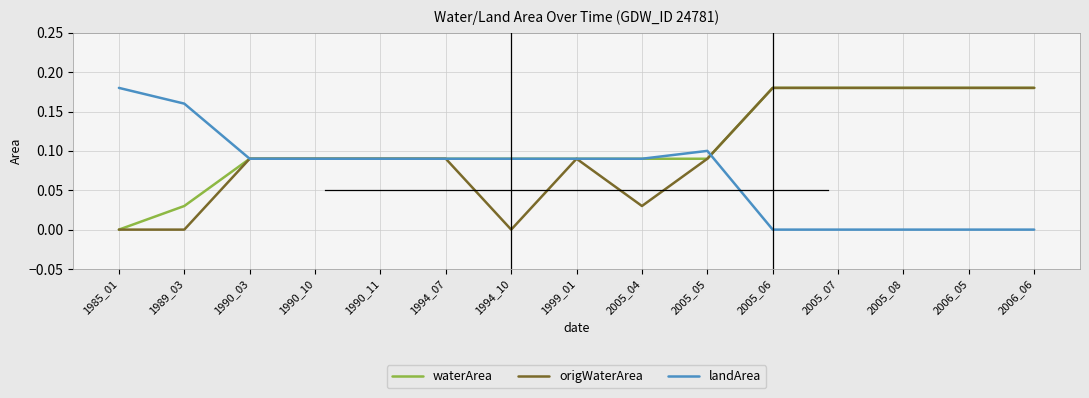

How many values in waterArea are above zero?

14